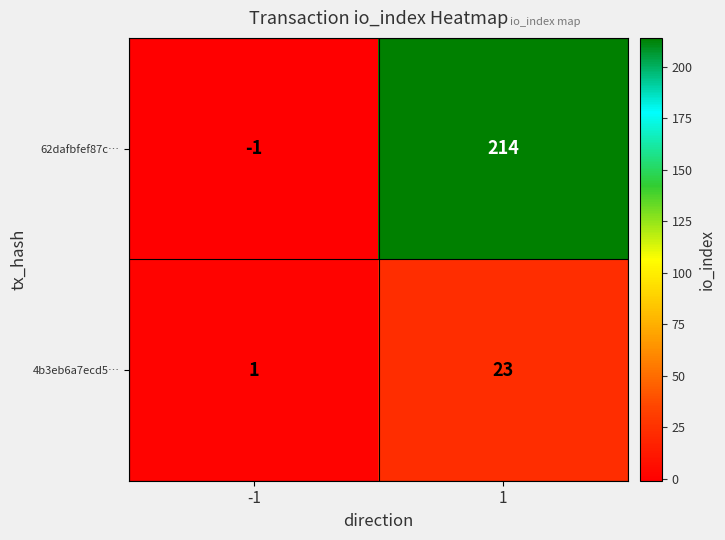

At which category is the sum across all series the highest?

1